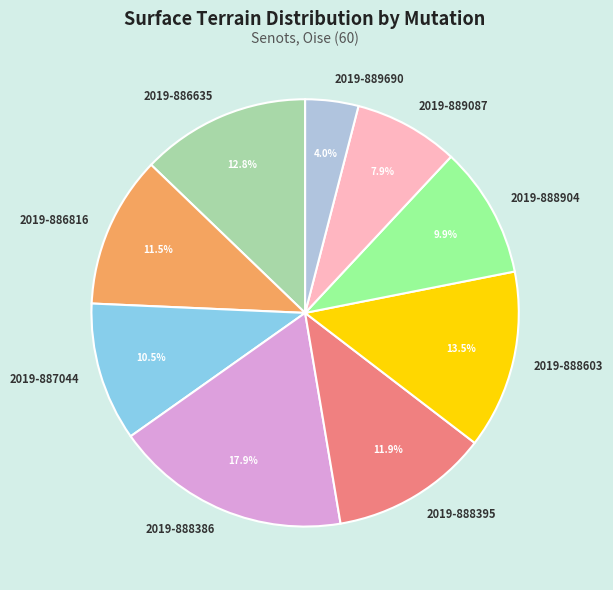

The 2019-888395 slice represents 1% of the pie. True or false?

False